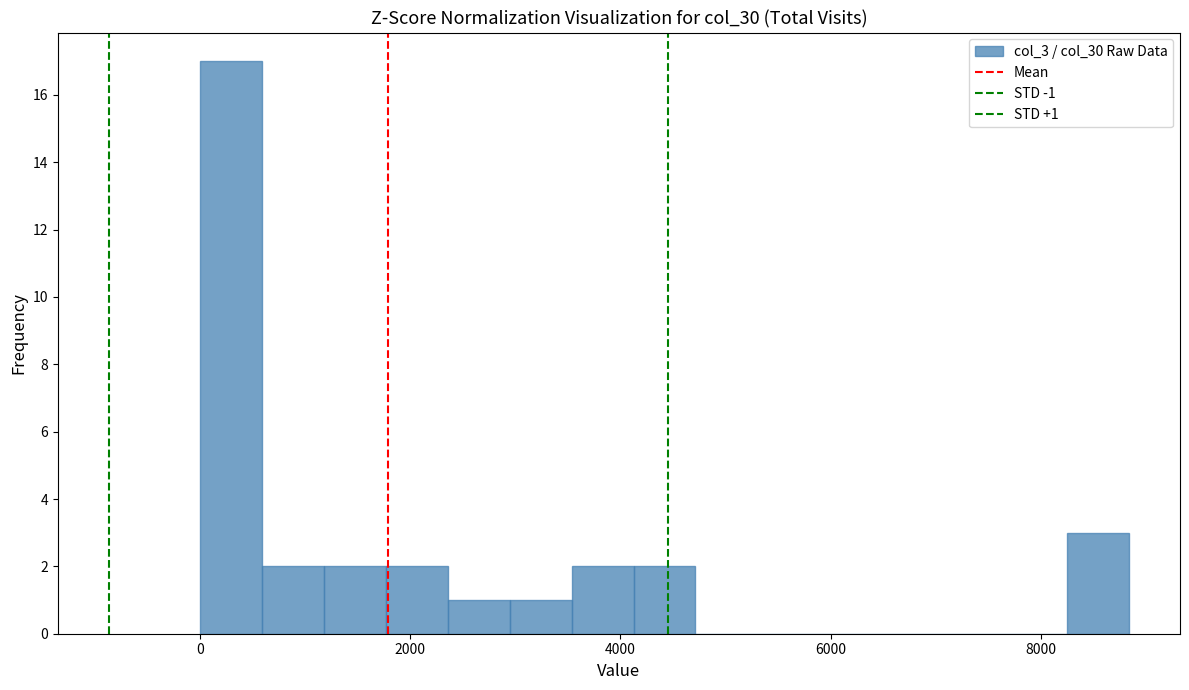

Read against the x-axis, roughly where is the centre of the tallest bar?

200